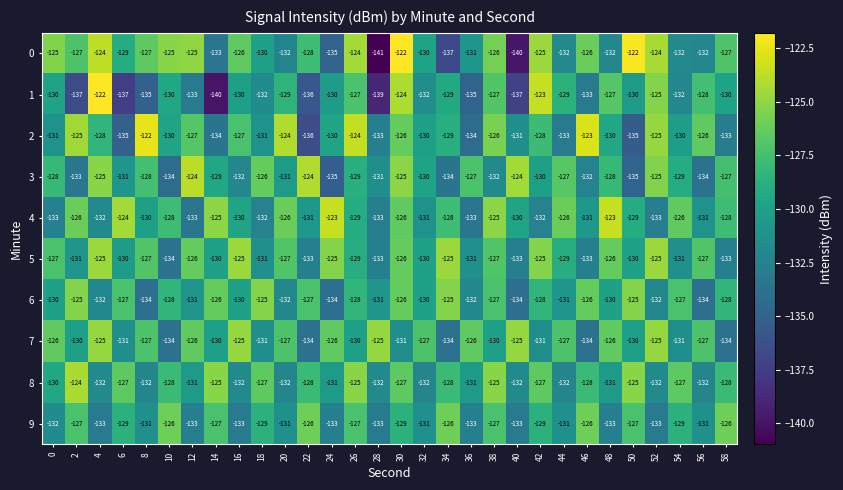

How many categories are shown in the chart?

30